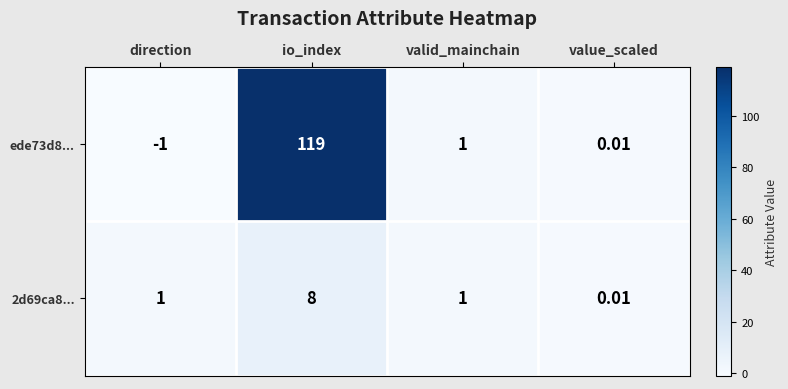

What is the smallest value displayed?

-1.0